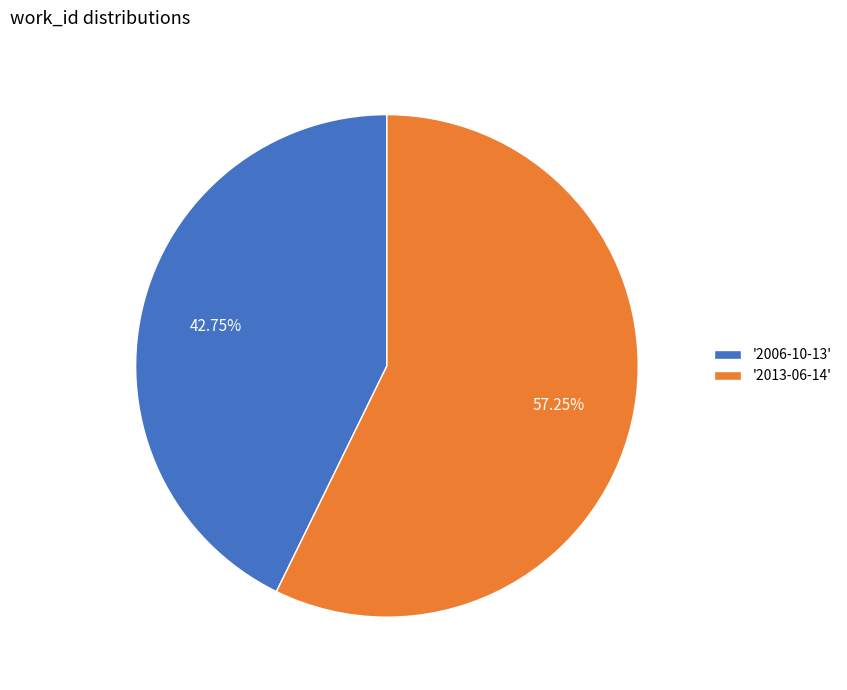

Count the number of slices in the pie.

2